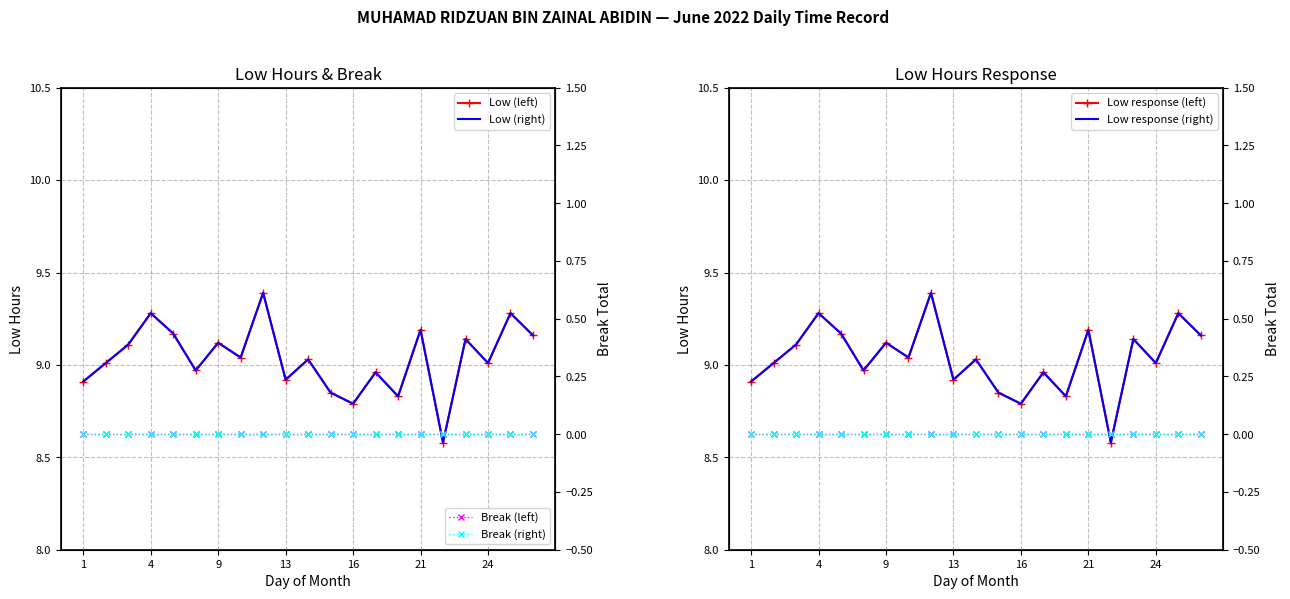

True or false: Low (left) has a value of 9.2 at 27.

True